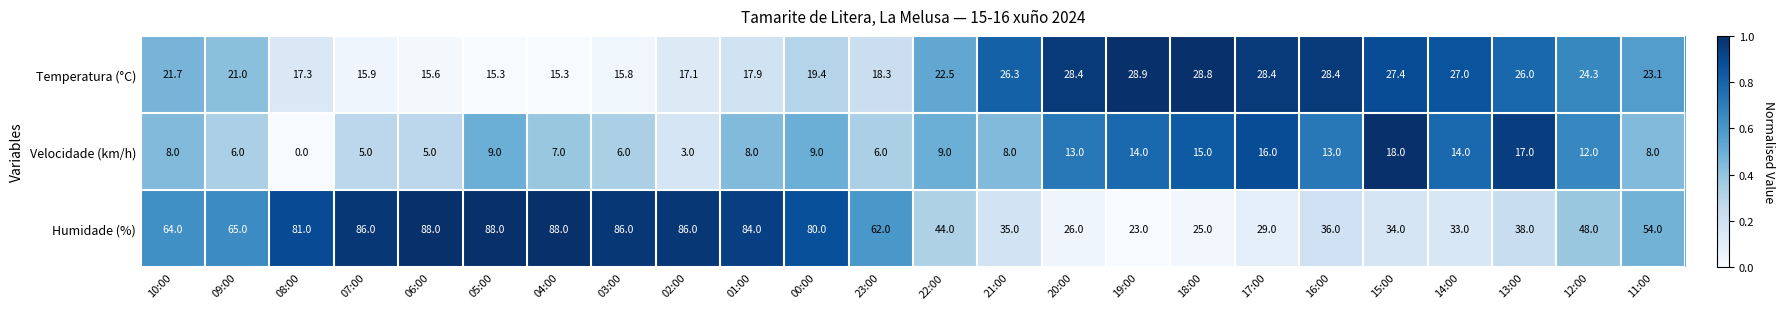

How many categories are shown in the chart?

24